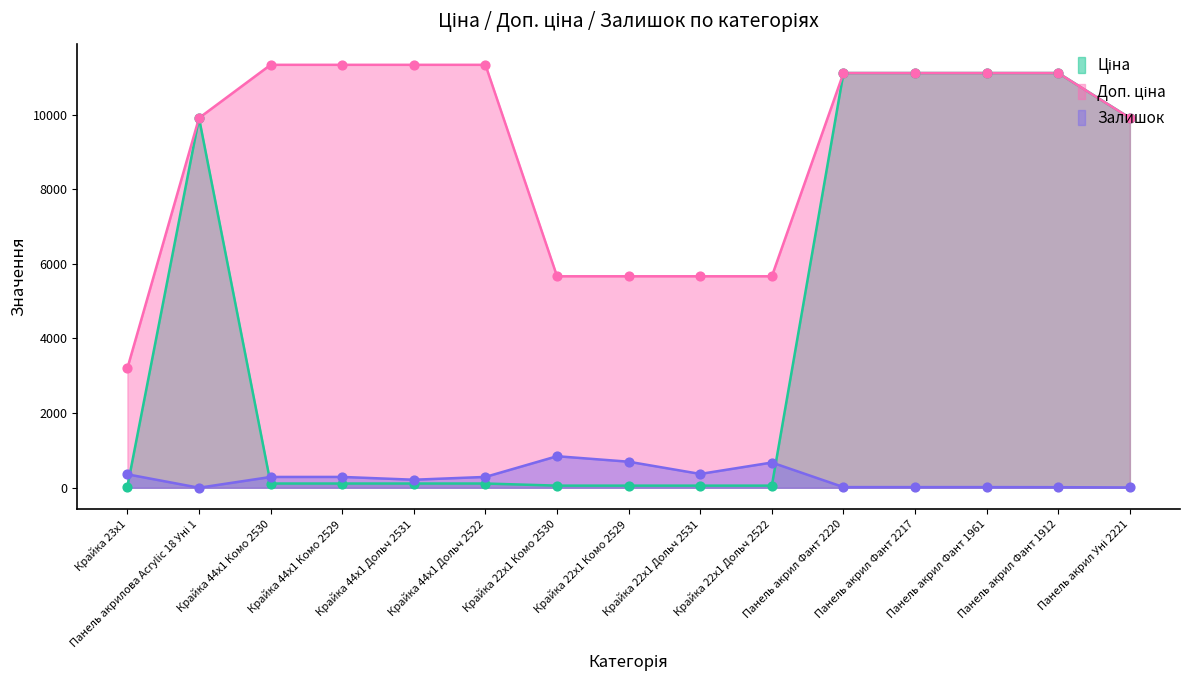

The value of Залишок at Крайка 44x1 Комо 2529 is 290.0. True or false?

True